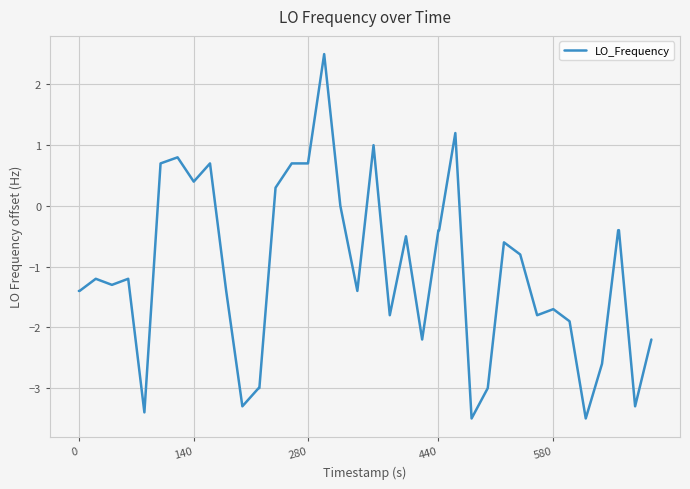

What is the difference between the second highest and minimum values?

4.7